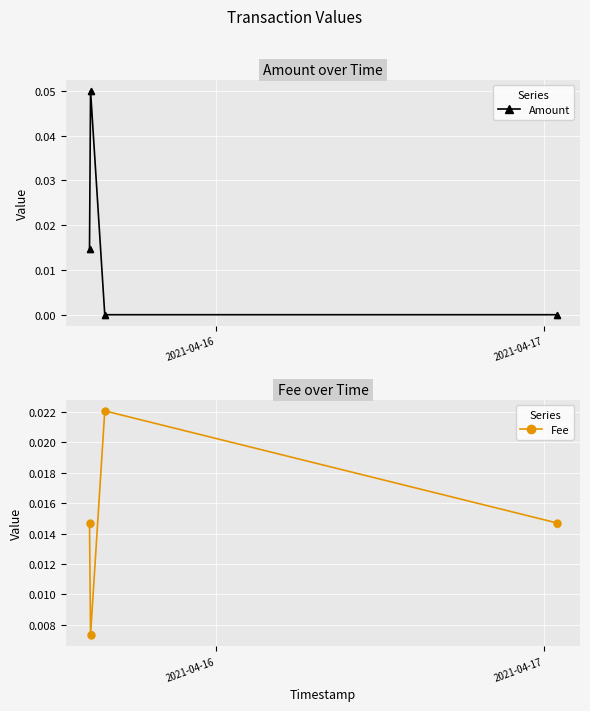

Which series has the largest total across all categories?

Amount